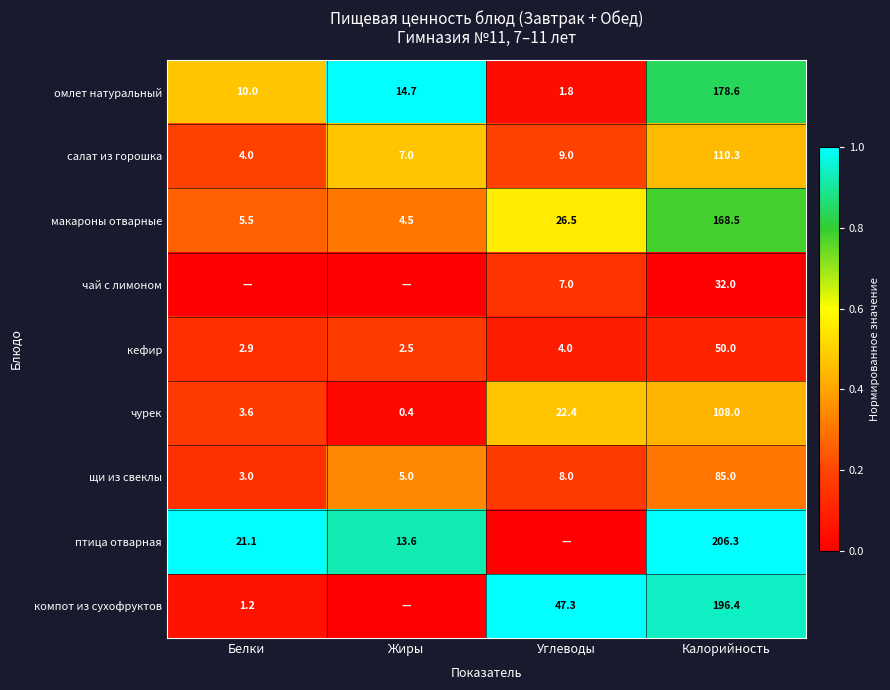

At which label is омлет натуральный closest to 90?

Жиры